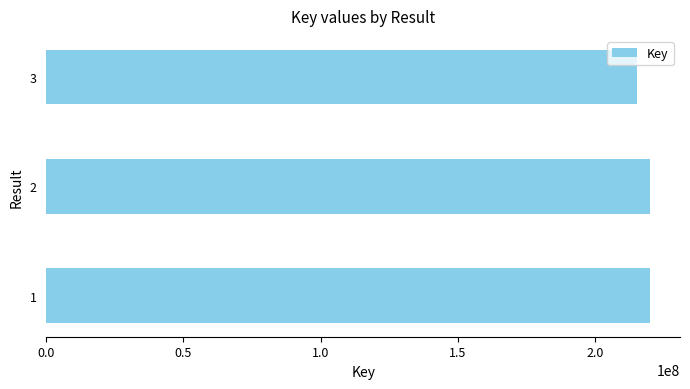

What is the change in value from 2 to 3?

-4759939